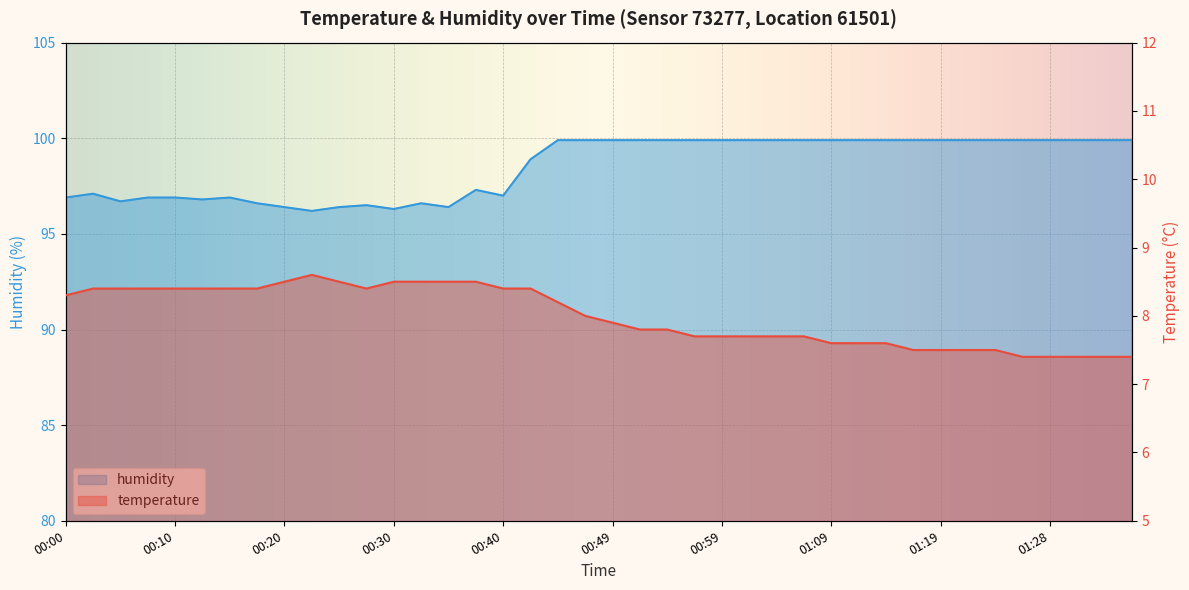

Reading right to left, extract all data points from this chart.

temperature: 01:36=7.4	01:33=7.4	01:31=7.4	01:28=7.4	01:26=7.4	01:24=7.5	01:21=7.5	01:19=7.5	01:16=7.5	01:14=7.6	01:11=7.6	01:09=7.6	01:06=7.7	01:04=7.7	01:01=7.7	00:59=7.7	00:57=7.7	00:54=7.8	00:52=7.8	00:49=7.9	00:47=8.0	00:44=8.2	00:42=8.4	00:40=8.4	00:37=8.5	00:35=8.5	00:32=8.5	00:30=8.5	00:27=8.4	00:25=8.5	00:22=8.6	00:20=8.5	00:18=8.4	00:15=8.4	00:13=8.4	00:10=8.4	00:08=8.4	00:05=8.4	00:03=8.4	00:00=8.3
humidity: 01:36=99.9	01:33=99.9	01:31=99.9	01:28=99.9	01:26=99.9	01:24=99.9	01:21=99.9	01:19=99.9	01:16=99.9	01:14=99.9	01:11=99.9	01:09=99.9	01:06=99.9	01:04=99.9	01:01=99.9	00:59=99.9	00:57=99.9	00:54=99.9	00:52=99.9	00:49=99.9	00:47=99.9	00:44=99.9	00:42=98.9	00:40=97.0	00:37=97.3	00:35=96.4	00:32=96.6	00:30=96.3	00:27=96.5	00:25=96.4	00:22=96.2	00:20=96.4	00:18=96.6	00:15=96.9	00:13=96.8	00:10=96.9	00:08=96.9	00:05=96.7	00:03=97.1	00:00=96.9